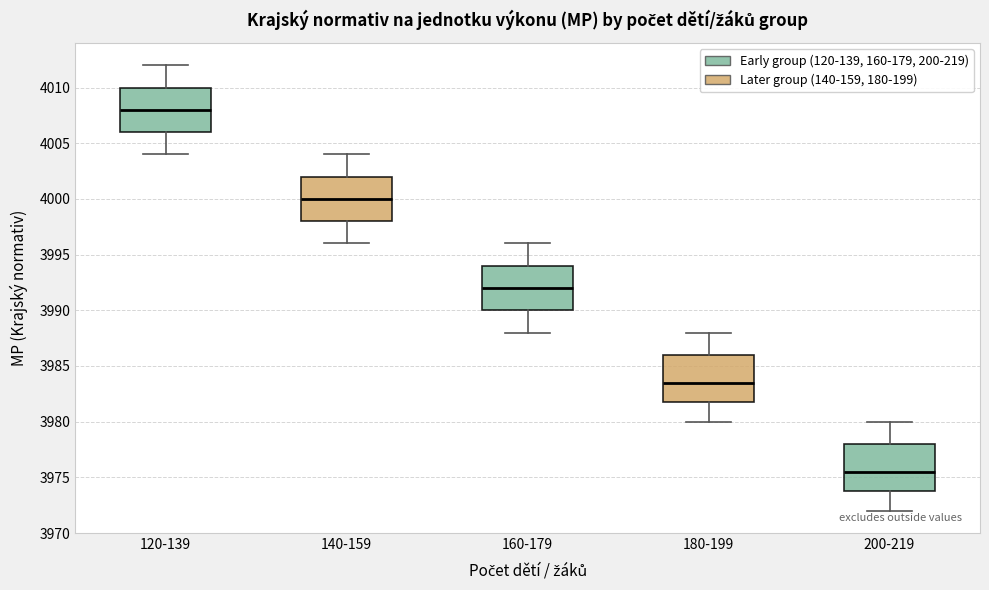

Where does the lower whisker of the box for 160-179 end on the y-axis? The values are not printed on the chart, so give them approximately, as read against the axis.

3988.0